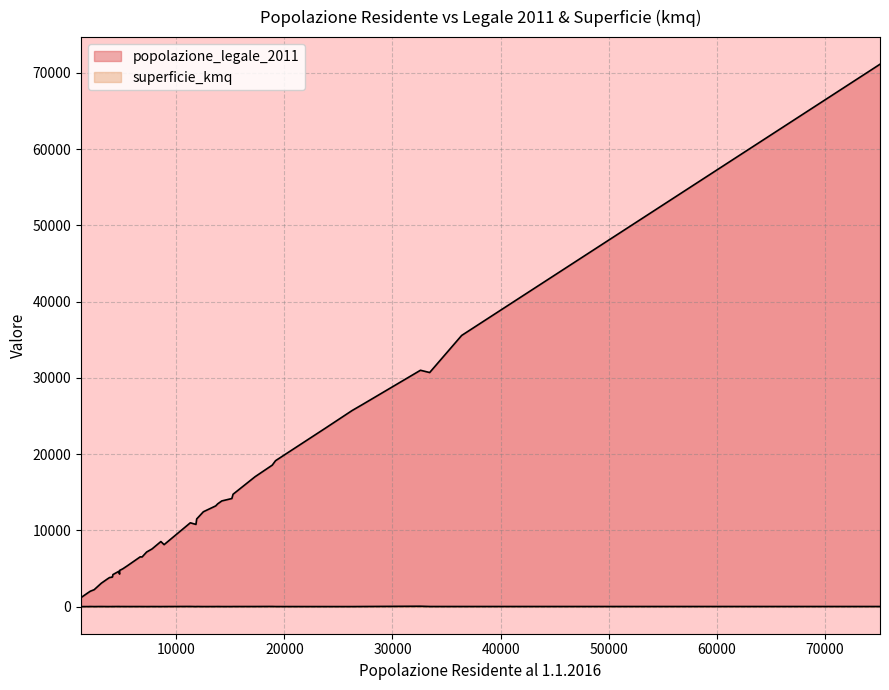

What is the sum of the superficie_kmq values at 11 and 13?

16.0